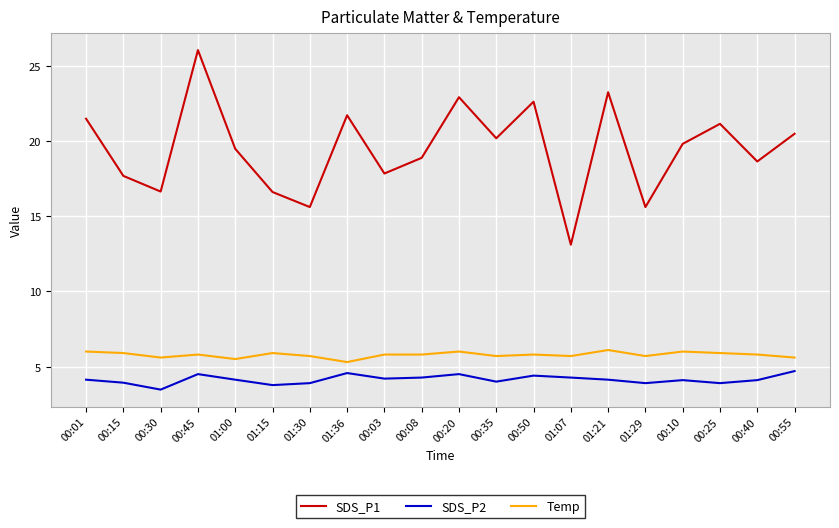

Is the value of SDS_P1 at 00:55 greater than the value of Temp at 01:07?

Yes